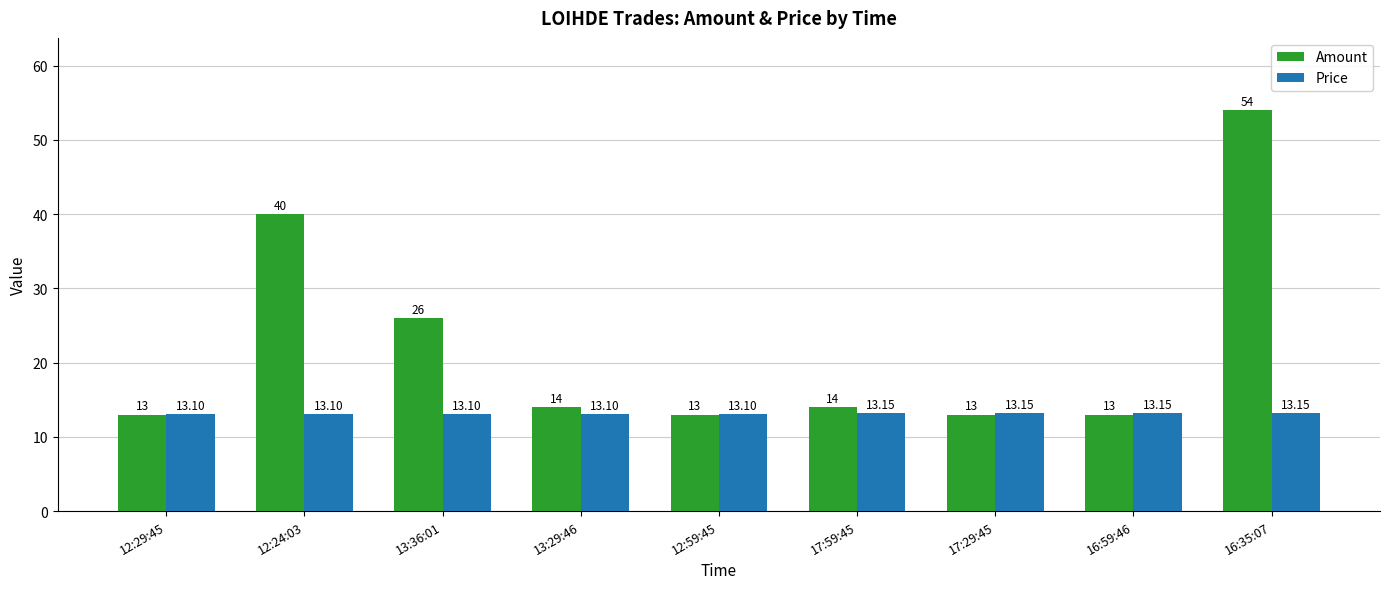

Rank the series by their maximum value, from lowest to highest.

Price, Amount